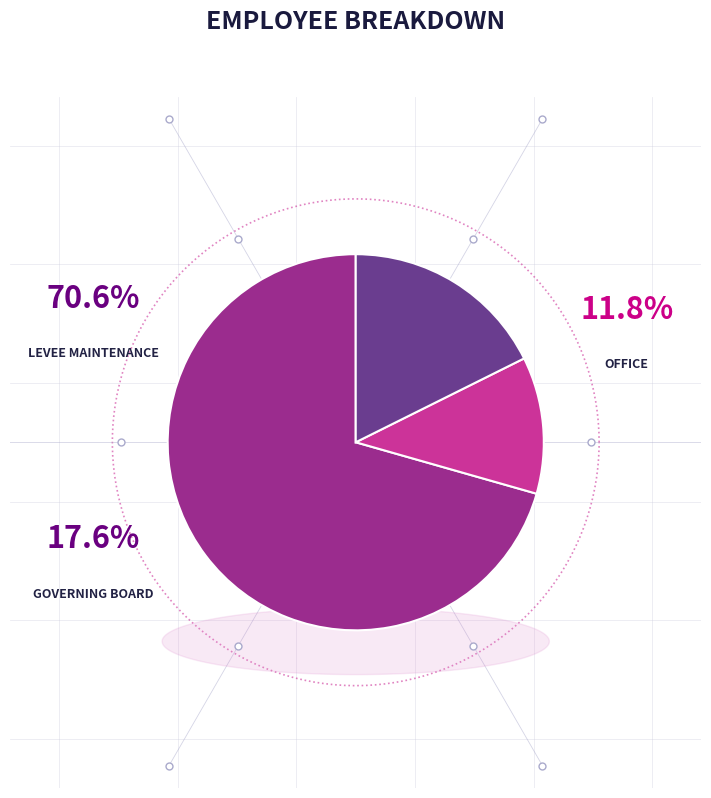

To the nearest percent, what is the difference between the largest and smallest slice percentages?

59%